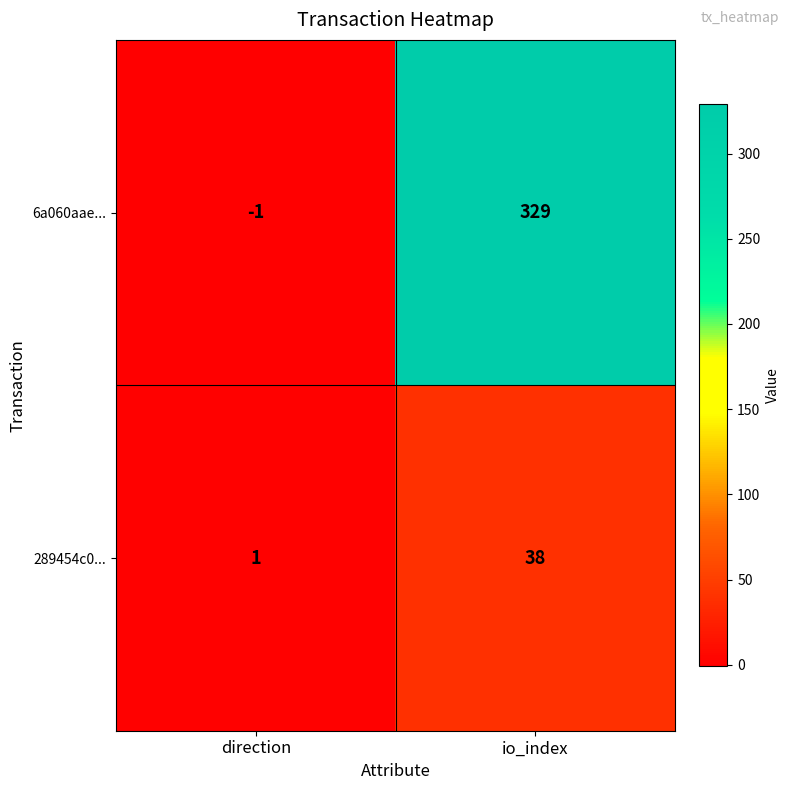

At which label is 6a060aae... closest to 164?

direction